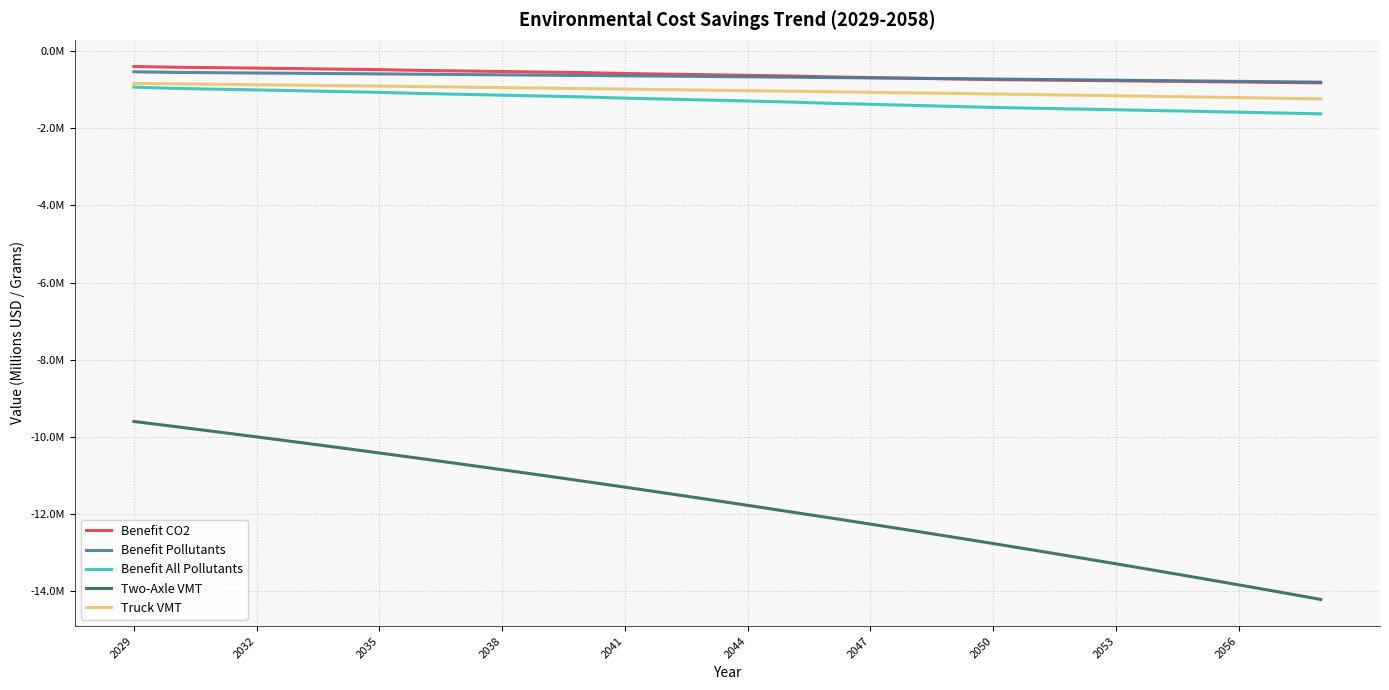

What is the sum of all Benefit All Pollutants values?

-38.5